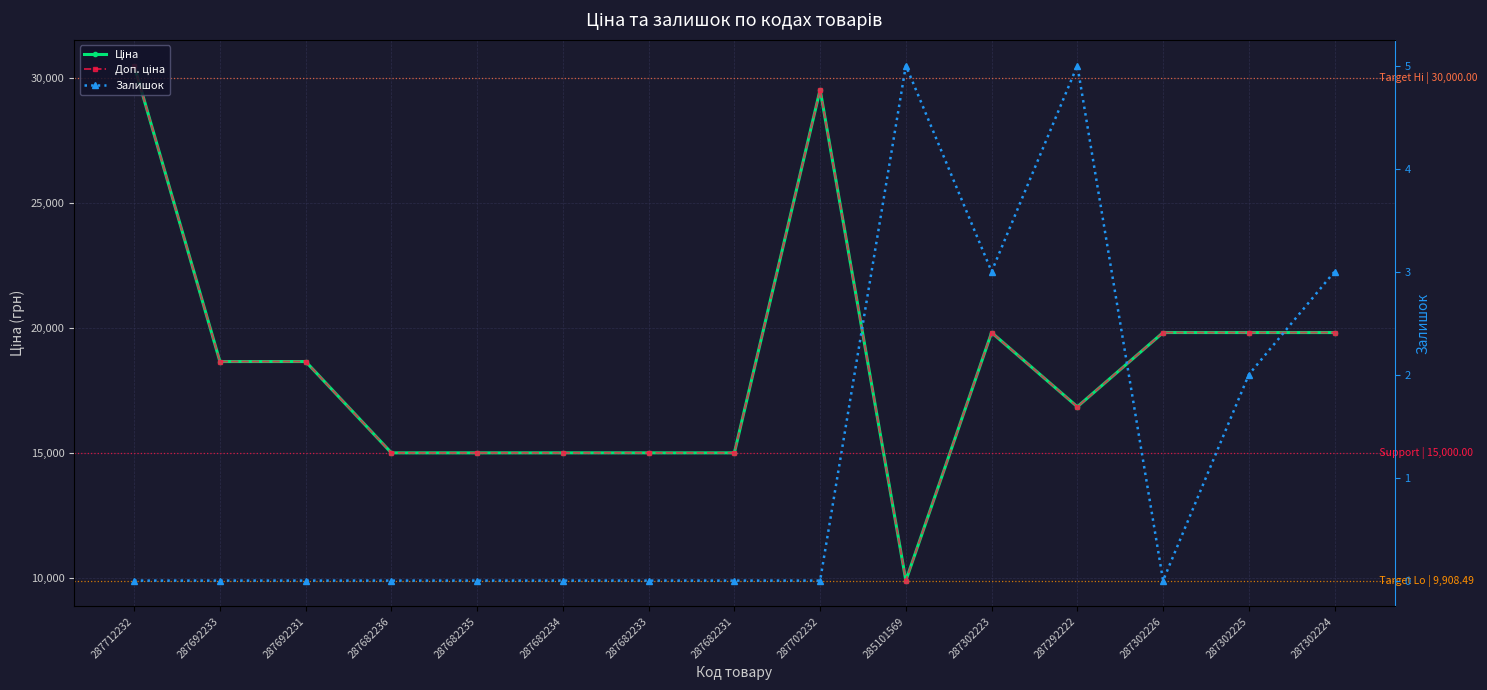

At 287682234, list the series in order from smallest to largest.

Залишок, Ціна, Доп. ціна